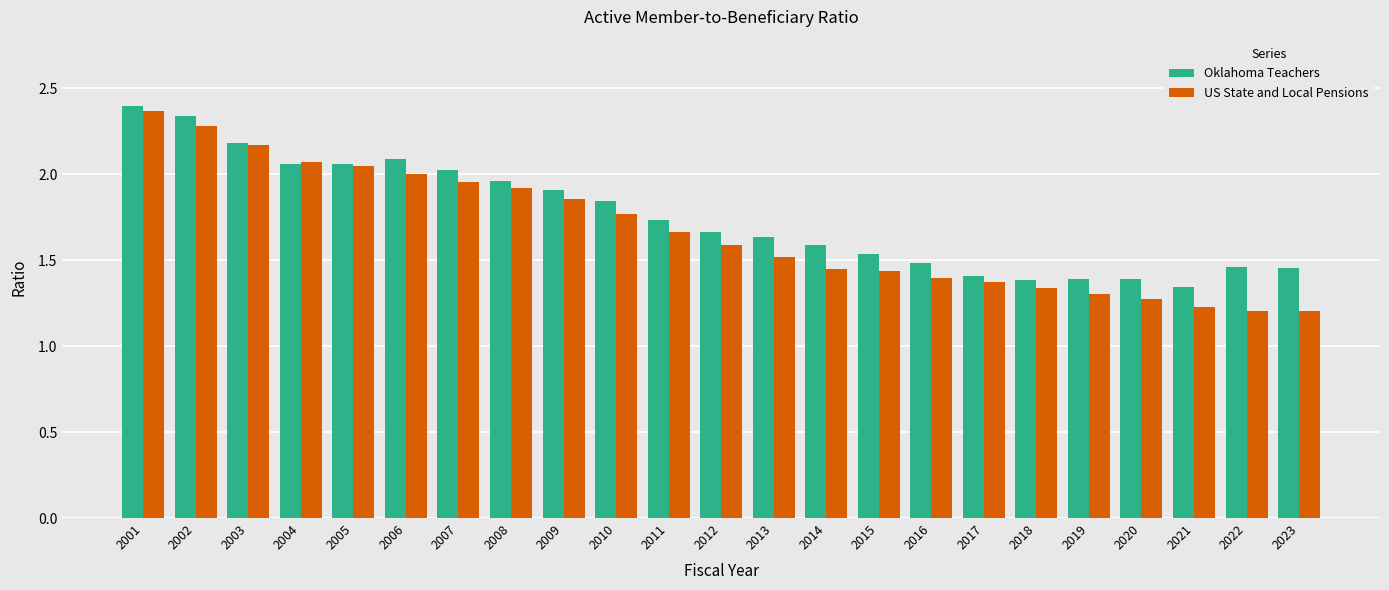

The value of US State and Local Pensions at 2002 is 0.9. True or false?

False